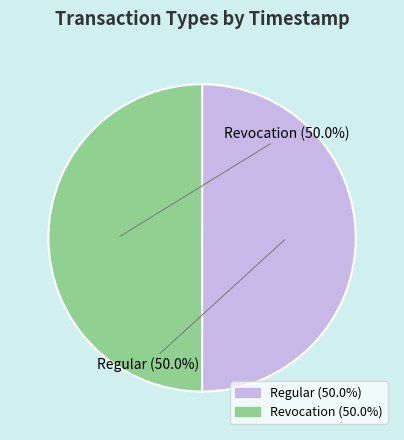

Combined, what portion of the pie is Revocation and Regular?

100.0%